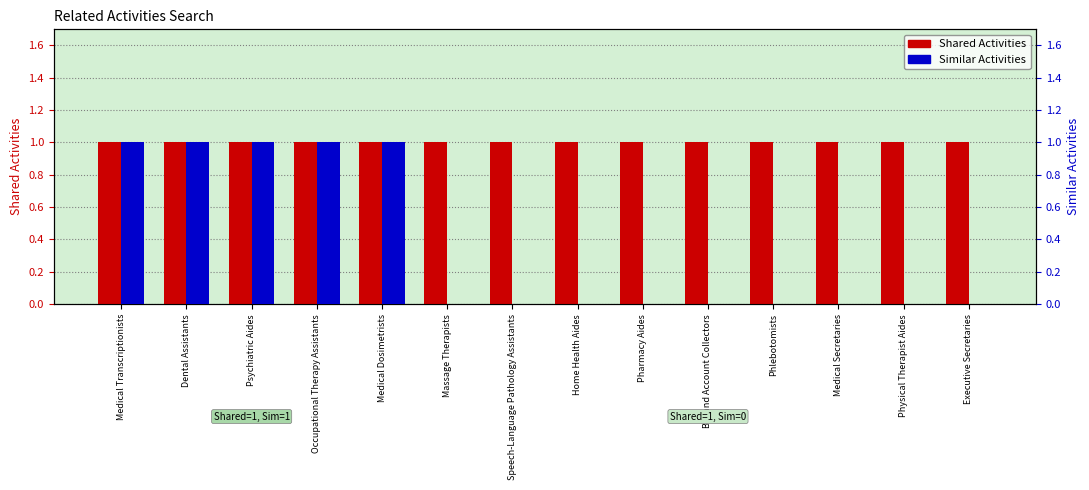

Reading right to left, list all the values displayed in this chart.

Shared Activities: 1	1	1	1	1	1	1	1	1	1	1	1	1	1
Similar Activities: 0	0	0	0	0	0	0	0	0	1	1	1	1	1